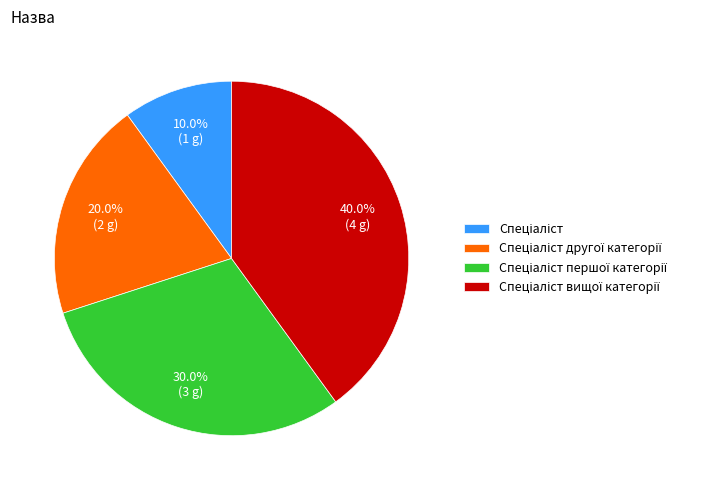

Does any single category account for the majority?

No